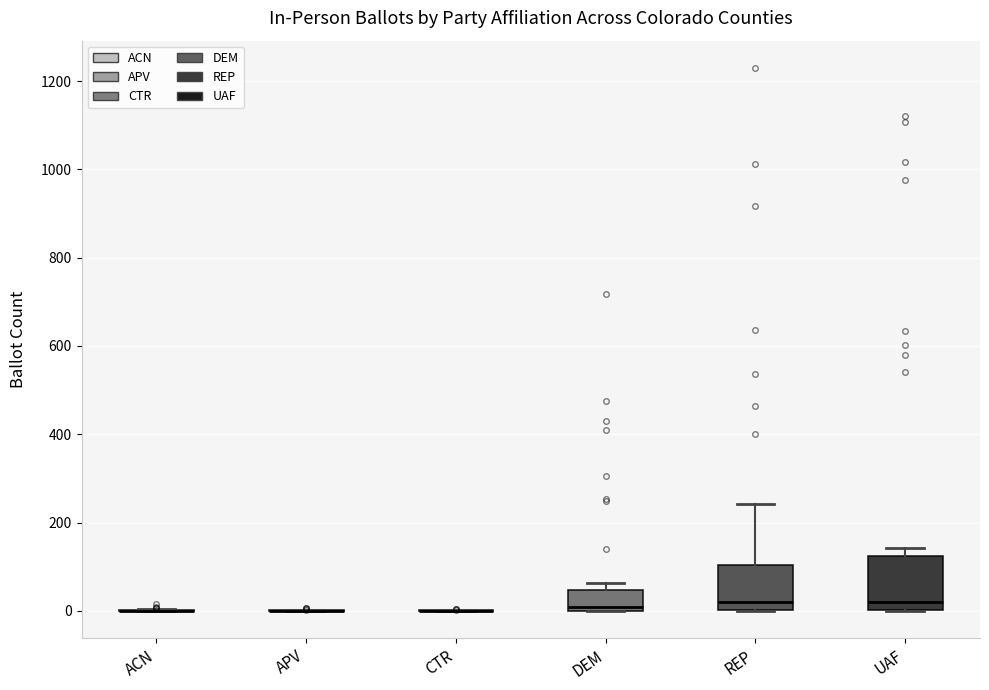

Comparing the boxes themselves (not the whiskers), which one is the tallest?

UAF